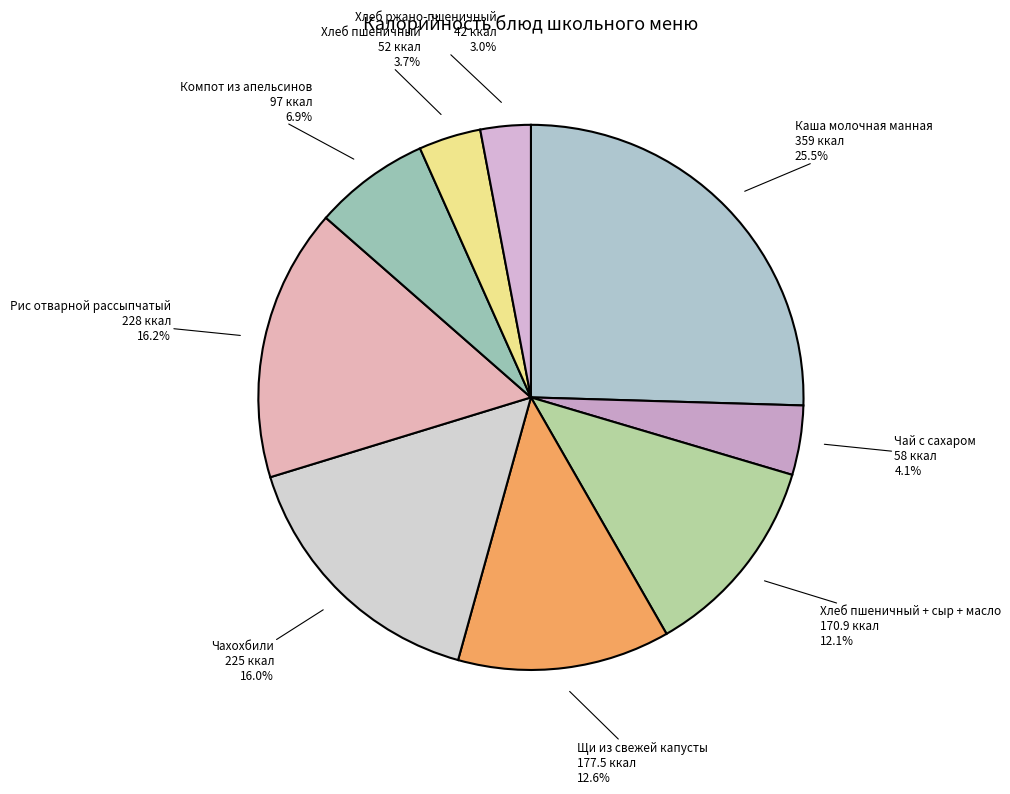

To the nearest percent, what portion does Щи из свежей капусты represent?

13%